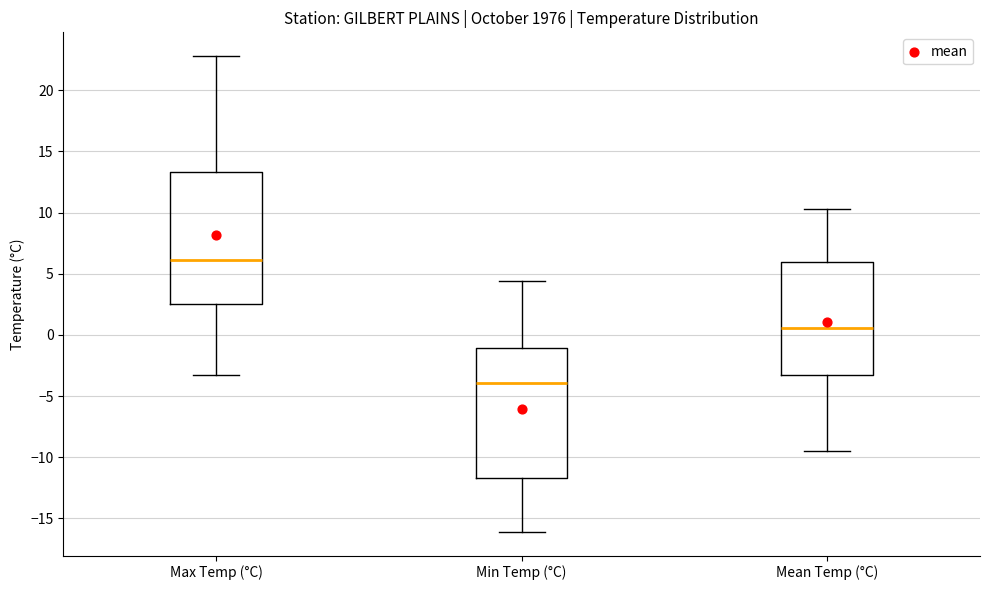

Where does the median line of the box for Min Temp (°C) sit on the y-axis? The values are not printed on the chart, so give them approximately, as read against the axis.

-4.0